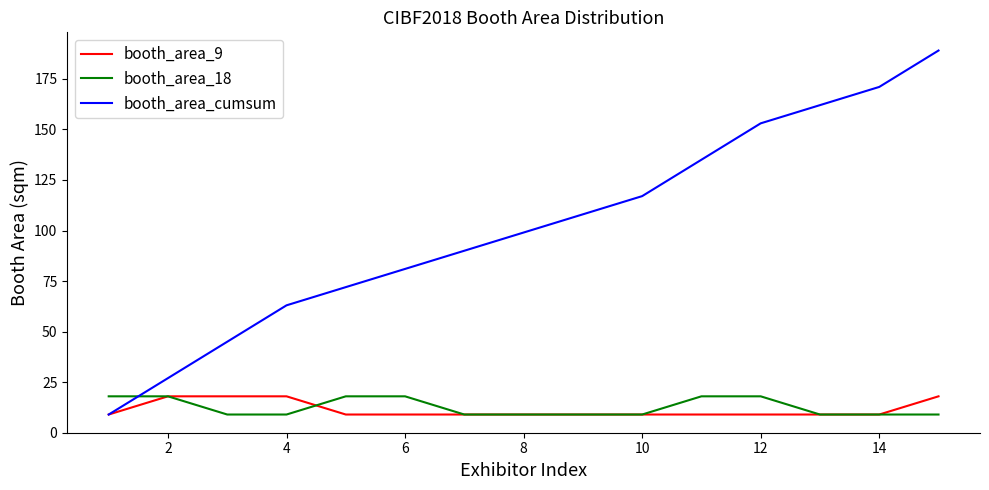

What is the minimum value shown in the chart?

9